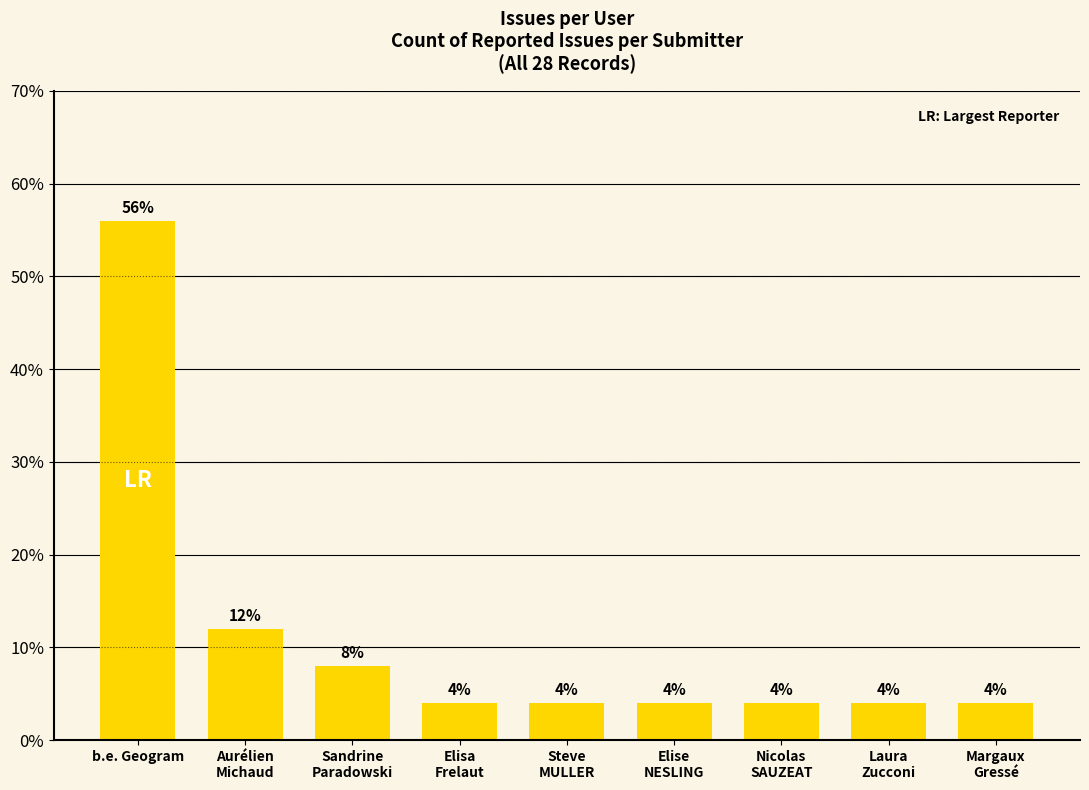

What position from the left is Elise
NESLING?

6